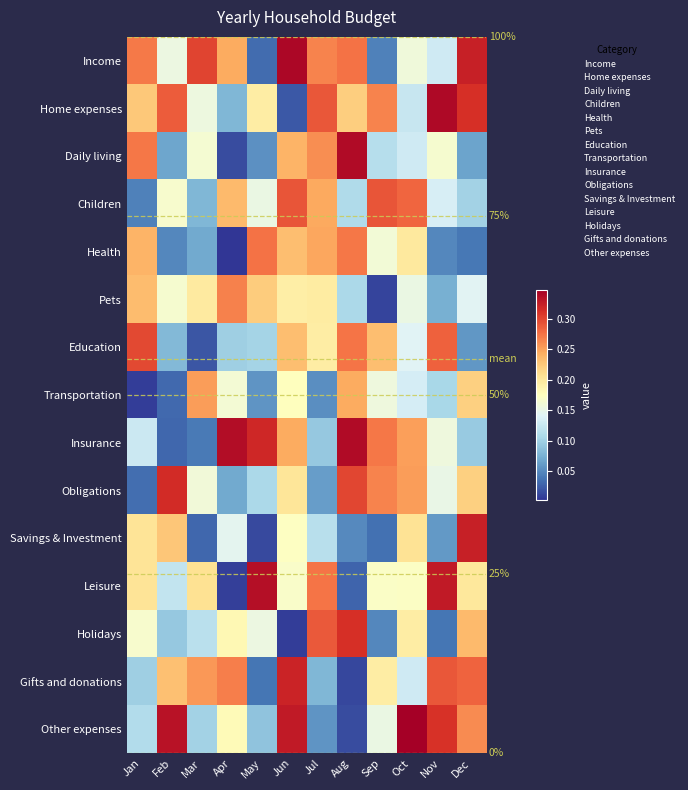

What is the sum of the Holidays values at Oct and Jul?

0.5